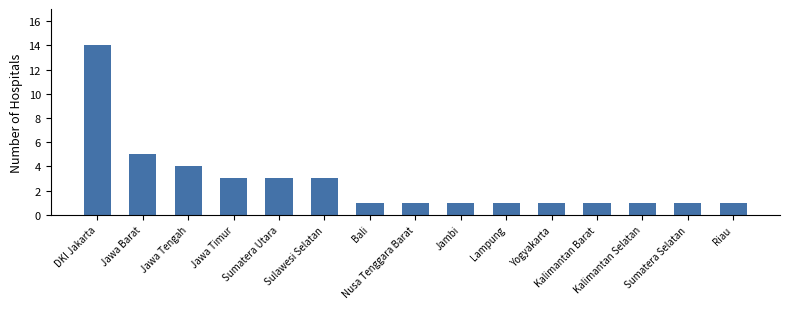

What is the greatest value displayed?

14